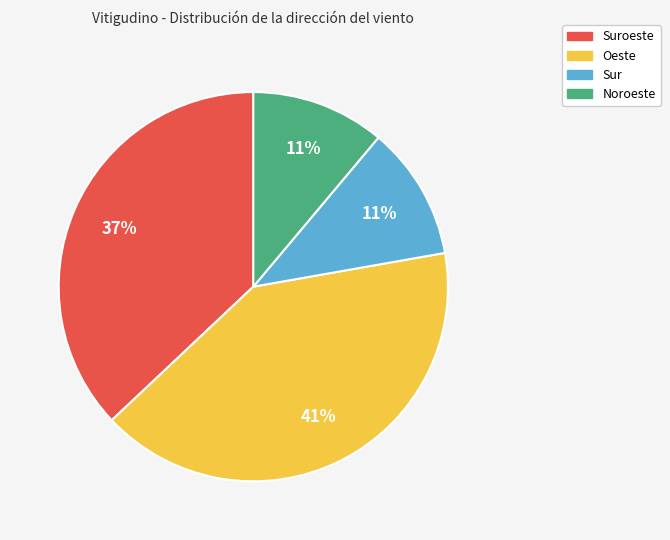

Does any single category account for the majority?

No